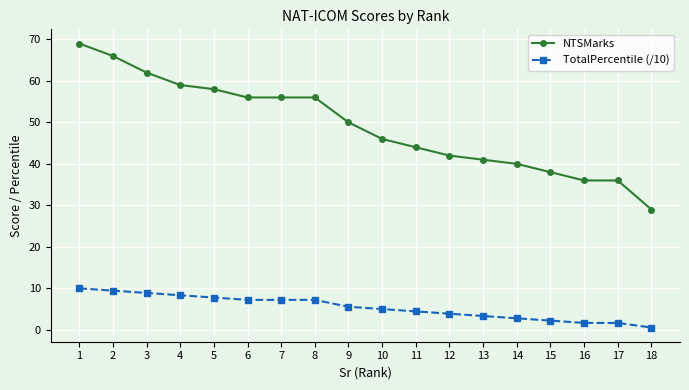

What are all the series names shown in the legend?

NTSMarks, TotalPercentile (/10)